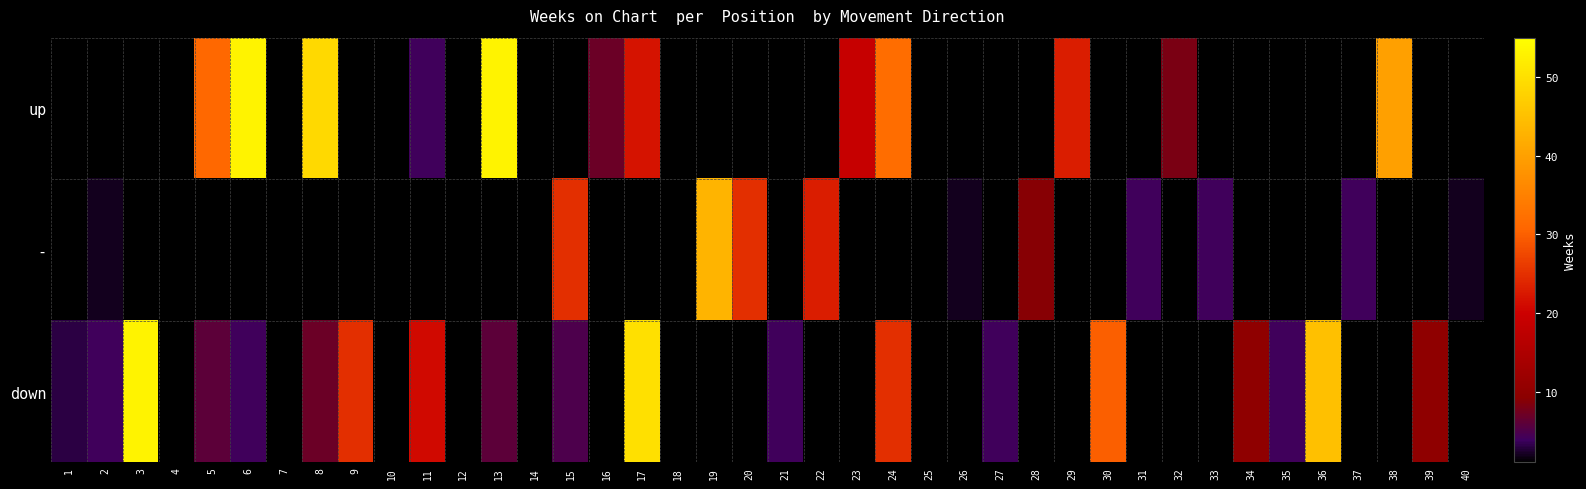

How many data points in - are above 2?

8